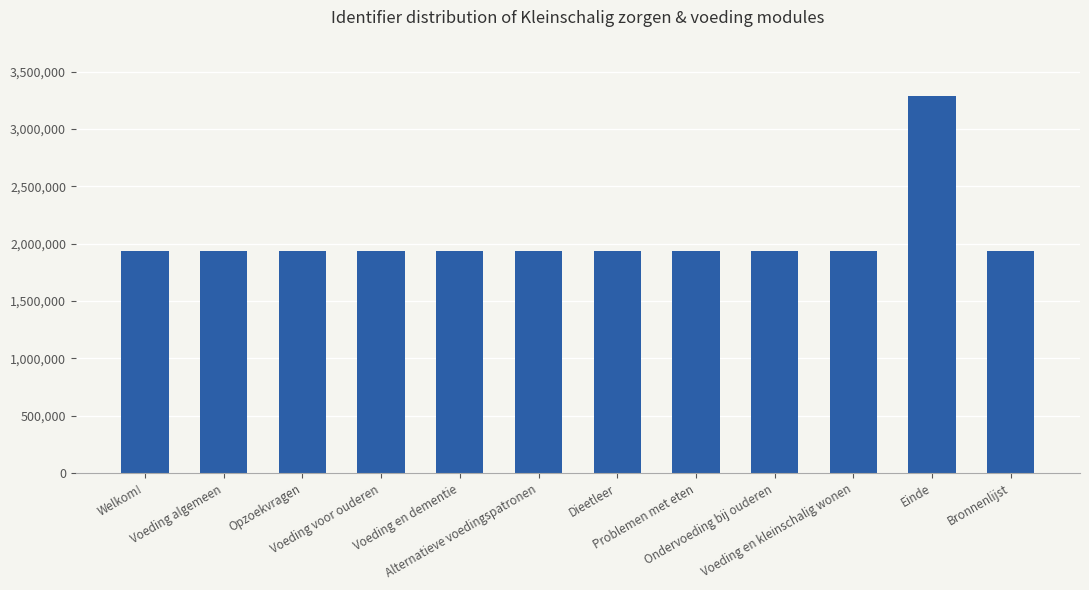

What is the difference between the values at Opzoekvragen and Welkom!?

90